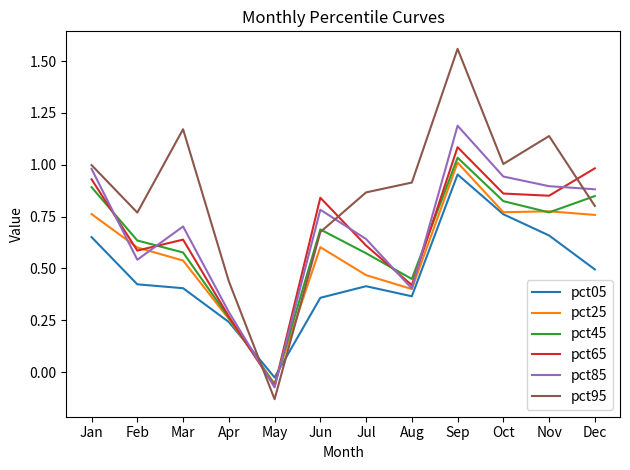

In pct95, how many points are lower than both neighbors (excluding endpoints)?

3